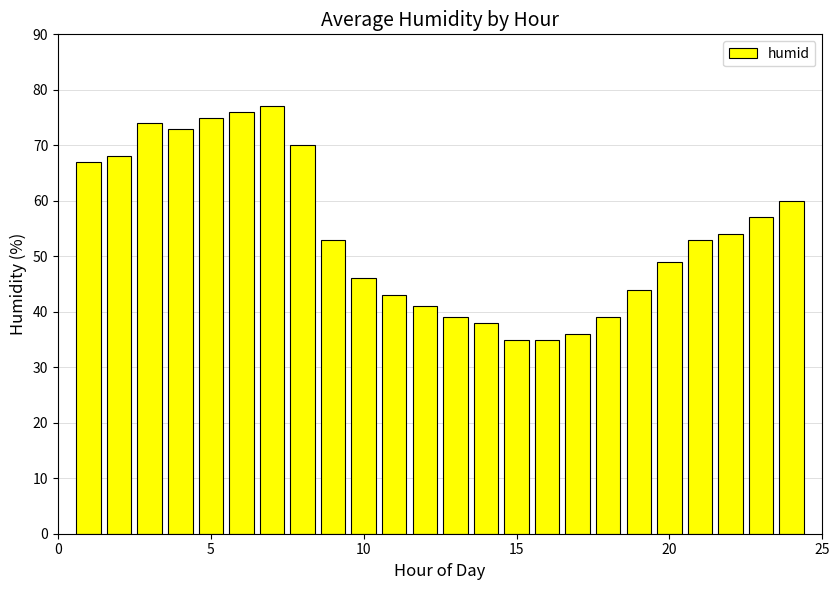

What is the difference between the second highest and minimum values?

41